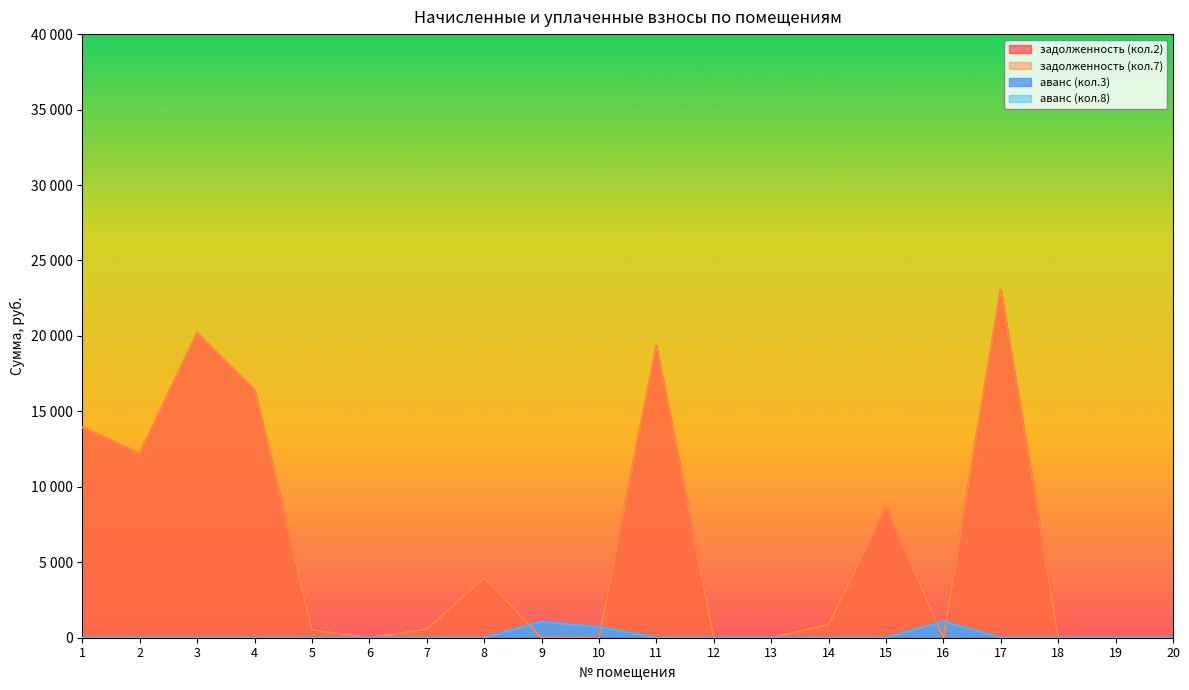

Count the number of data series in this chart.

4